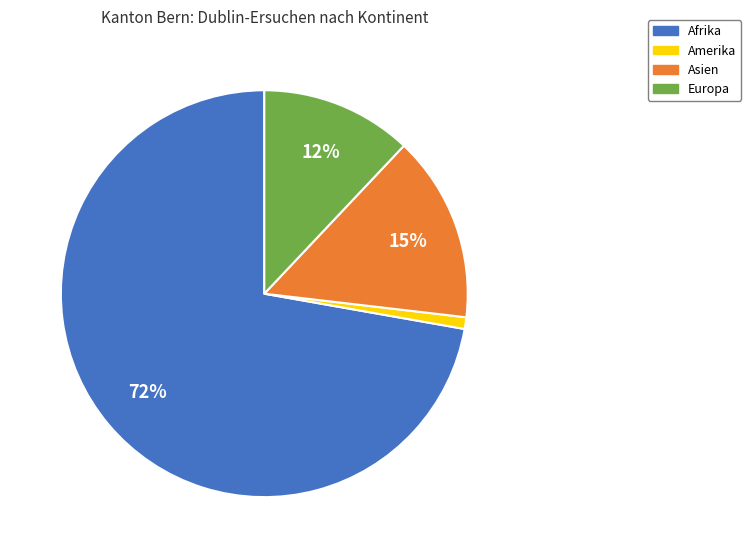

The Amerika slice represents 1% of the pie. True or false?

True